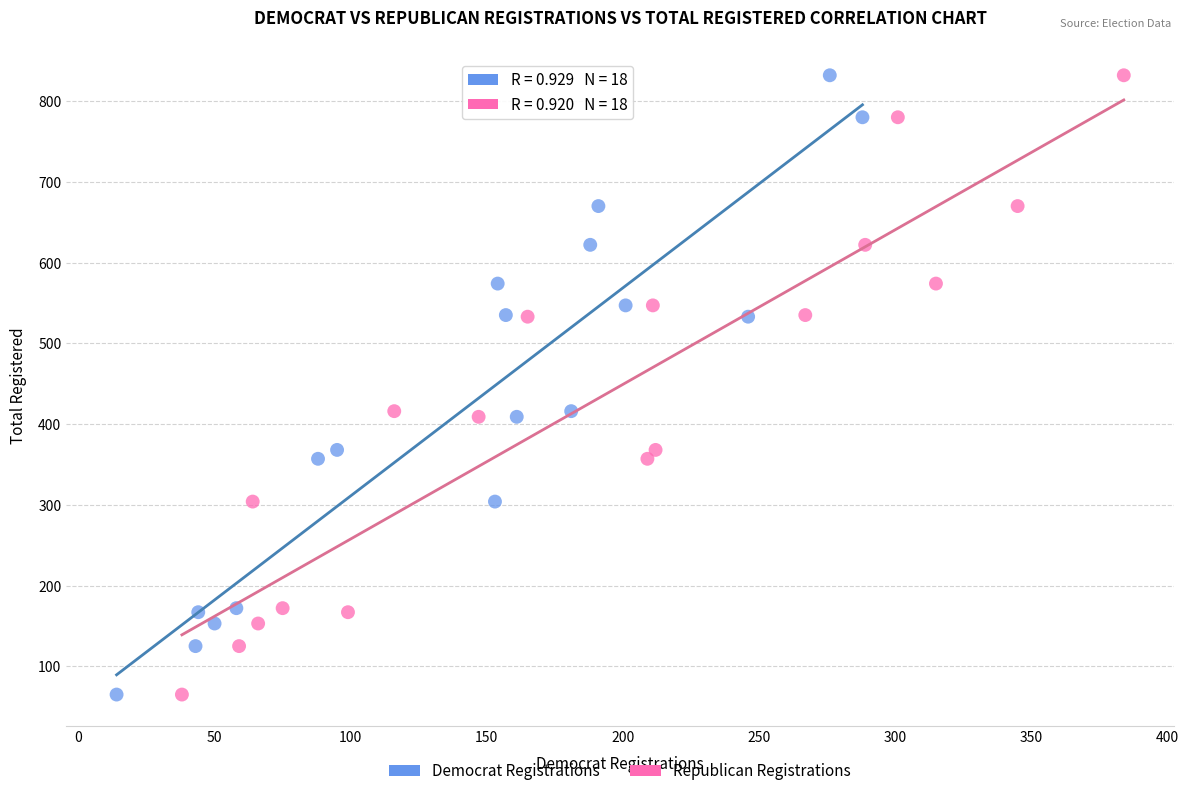

What are all the series names shown in the legend?

Democrat Registrations, Republican Registrations